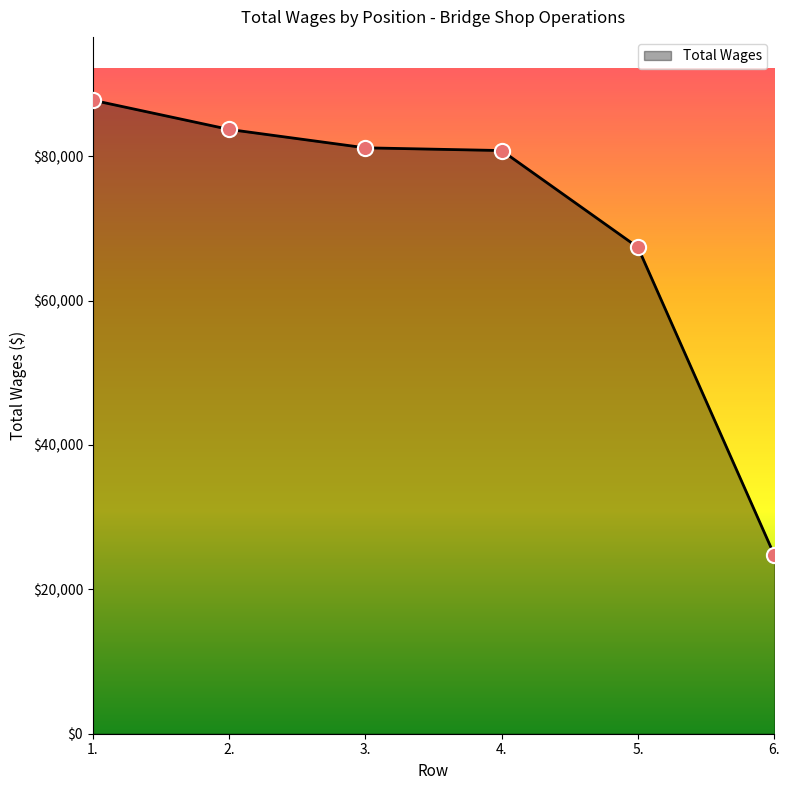

Approximately how many times larger is the value at 3. compared to 5.?

1.2